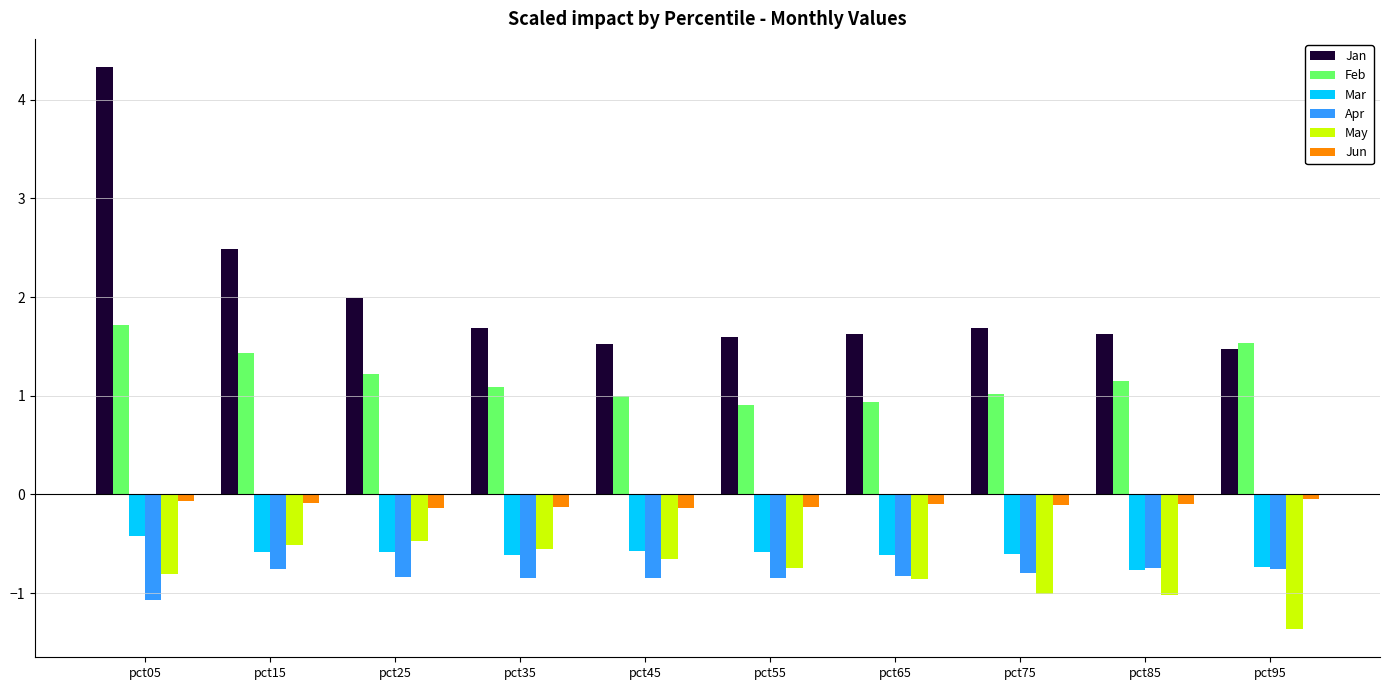

What is the value of the Apr bar at the 5th from the left?

-0.8